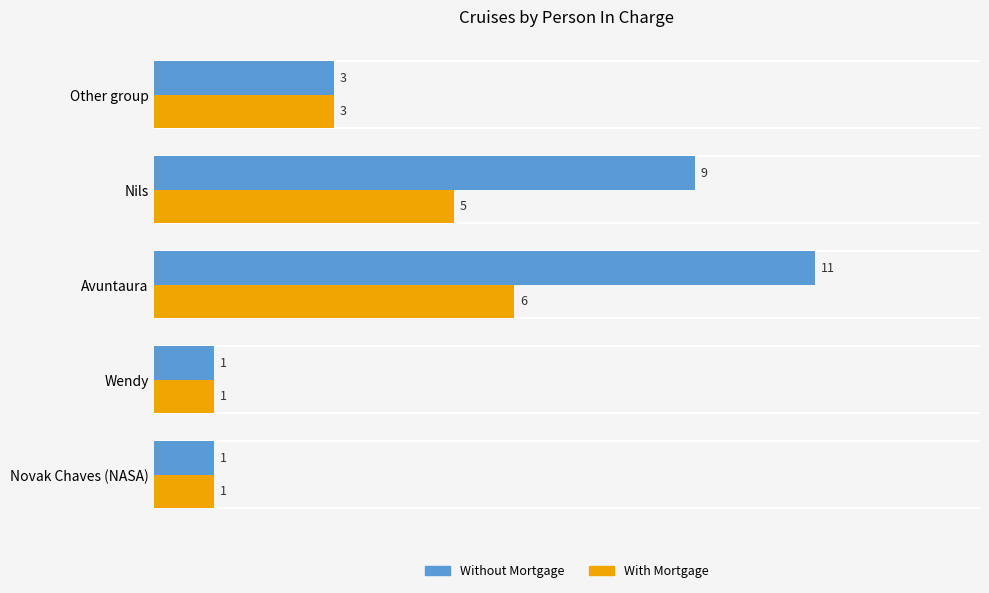

What is the difference between the maximum and minimum values in the With Mortgage series?

5